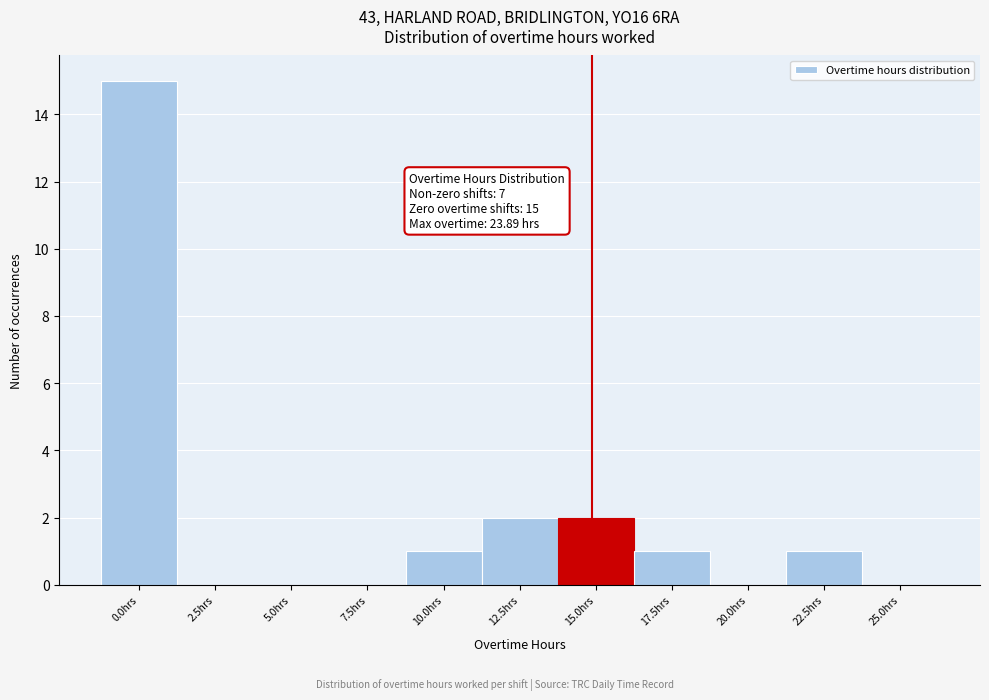

Reading left to right, extract all data points from this chart.

0.0hrs=15	2.5hrs=0	5.0hrs=0	7.5hrs=0	10.0hrs=1	12.5hrs=2	15.0hrs=2	17.5hrs=1	20.0hrs=0	22.5hrs=1	25.0hrs=0